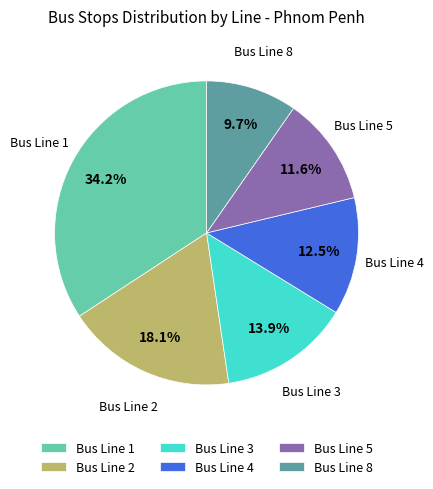

Which slice is the largest?

Bus Line 1